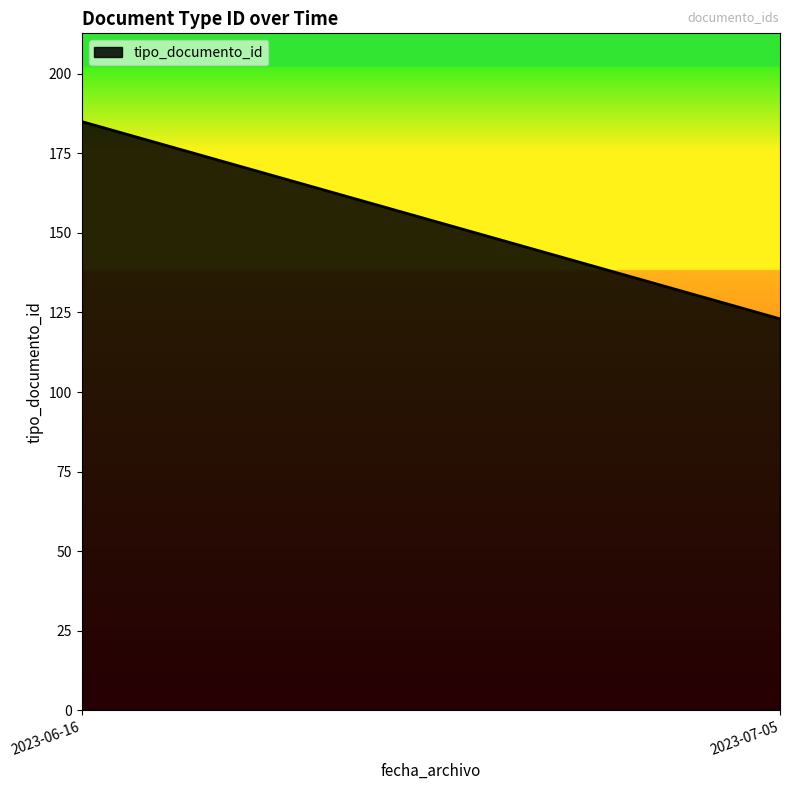

Reading left to right, what are all the values shown in this chart?

2023-06-16=185	2023-07-05=123